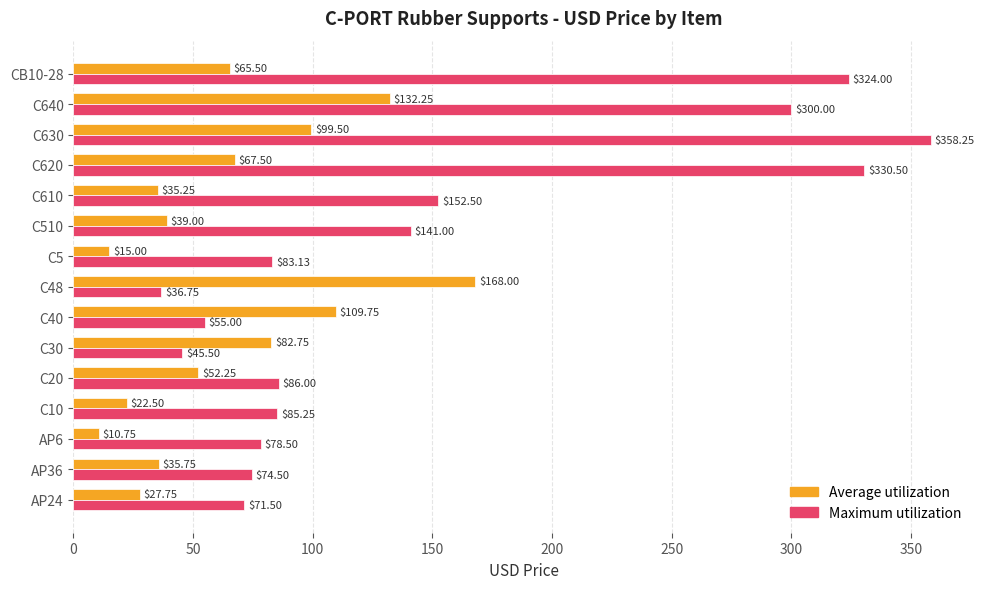

What is the average value of the Average utilization series?

64.2